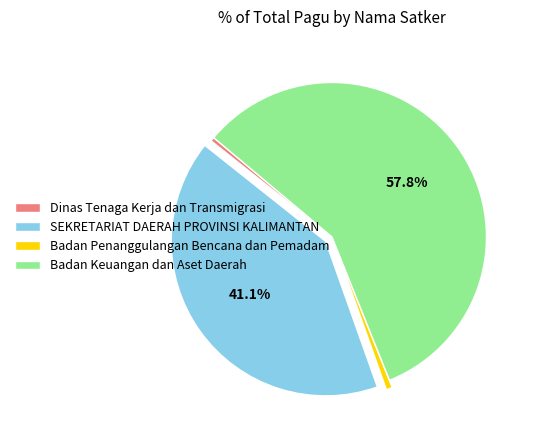

Which category has the biggest portion of the pie?

Badan Keuangan dan Aset Daerah